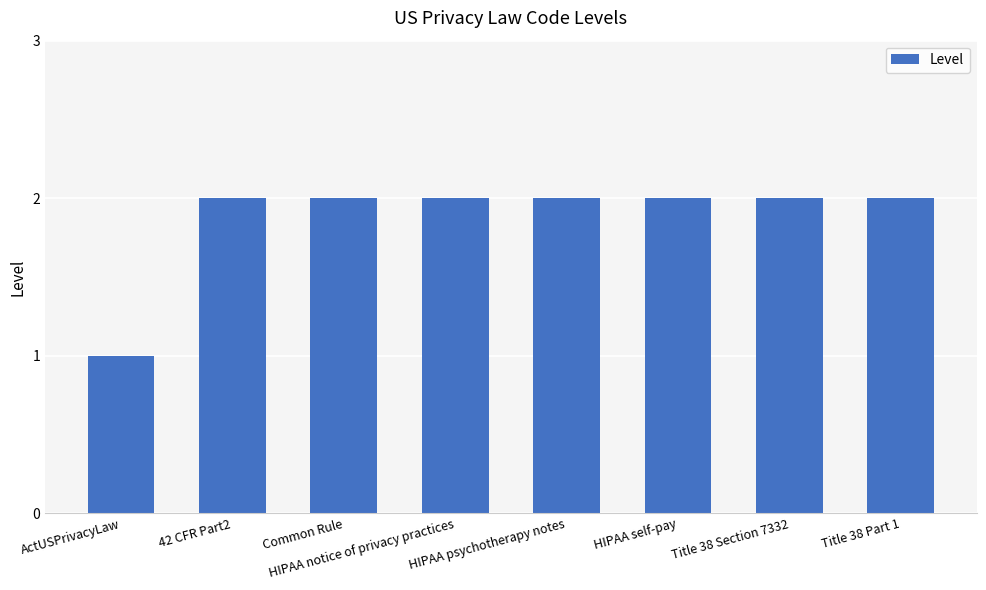

What is the ratio of the value at ActUSPrivacyLaw to the value at HIPAA psychotherapy notes?

0.5